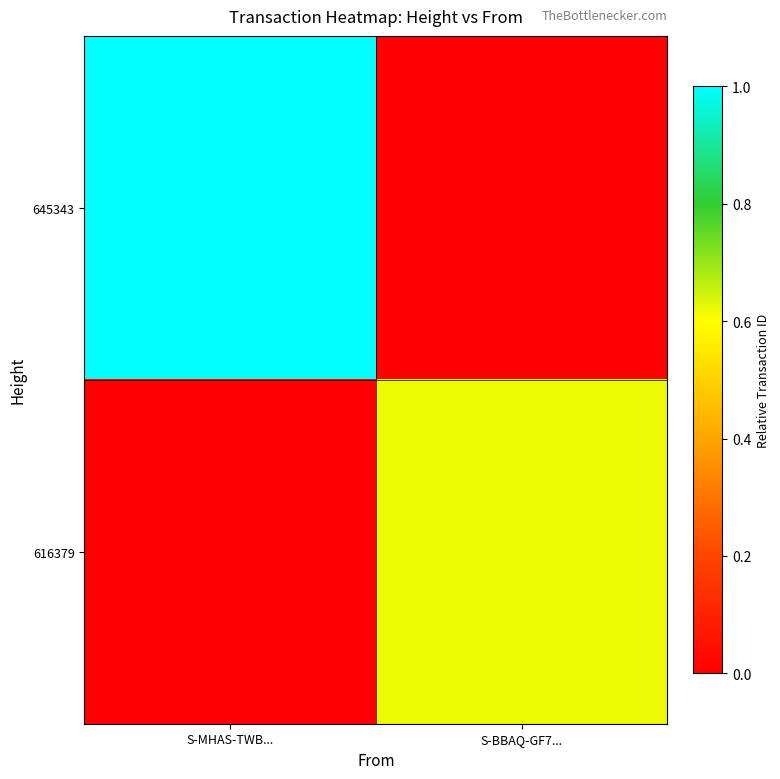

Reading left to right, what are all the values shown in this chart?

645343: S-MHAS-TWB...=1.0	S-BBAQ-GF7...=0.0
616379: S-MHAS-TWB...=0.0	S-BBAQ-GF7...=0.6